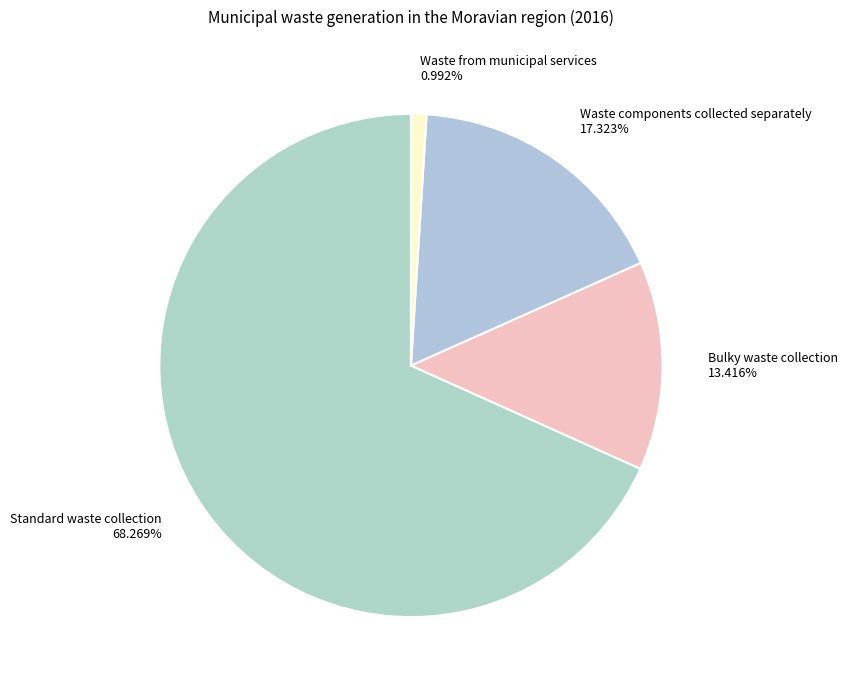

Rank the categories by value from highest to lowest.

Standard waste collection, Waste components collected separately, Bulky waste collection, Waste from municipal services